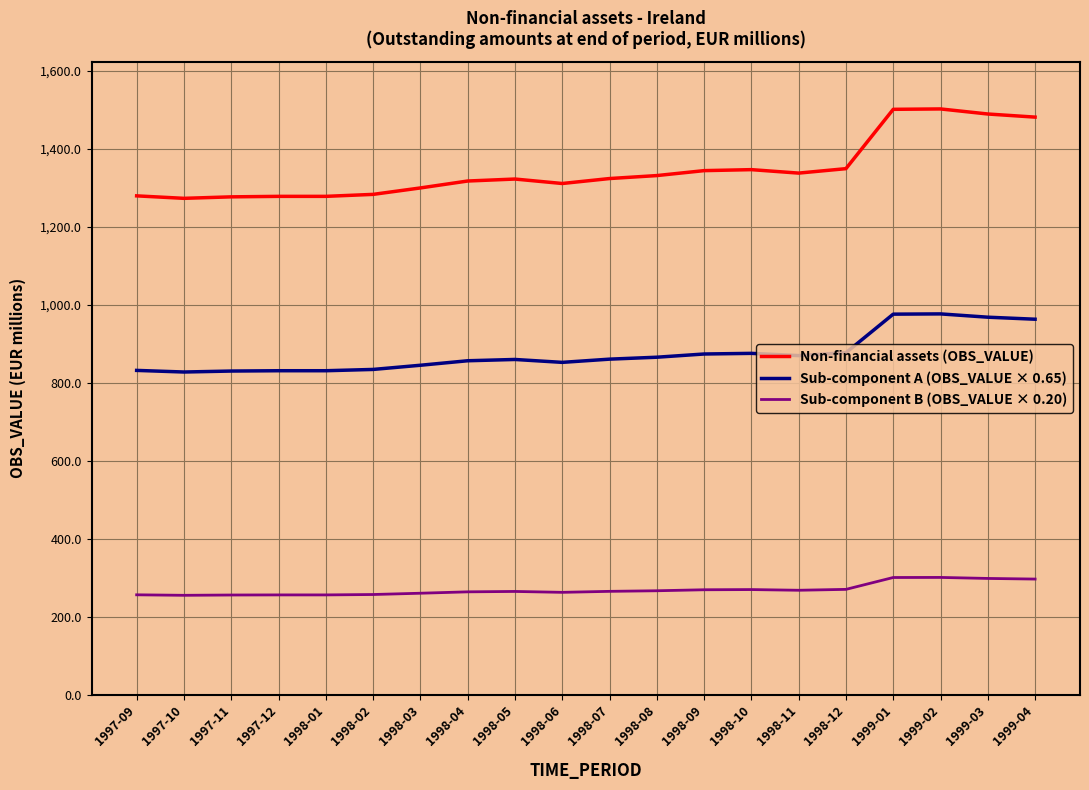

List the series in order of their overall mean, lowest first.

Sub-component B (OBS_VALUE × 0.20), Sub-component A (OBS_VALUE × 0.65), Non-financial assets (OBS_VALUE)